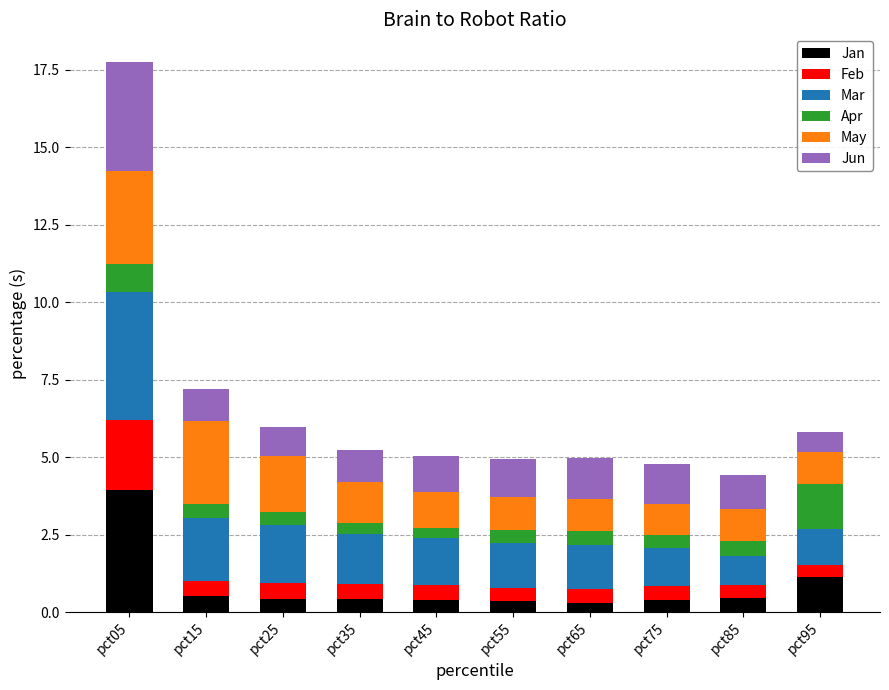

What is the total value across all series at pct25?

6.0